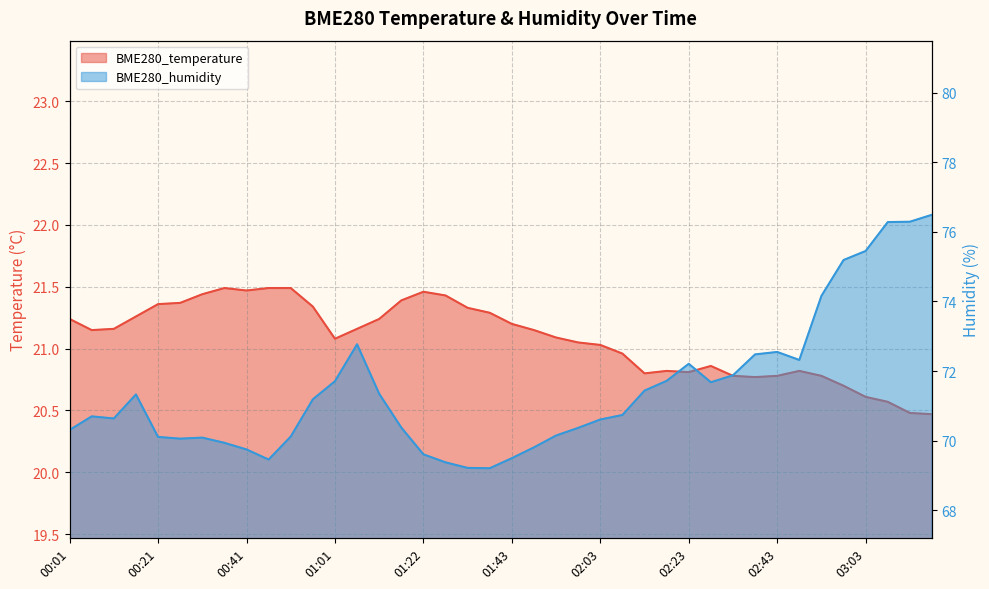

What is the total value across all series at 00:06?

91.8